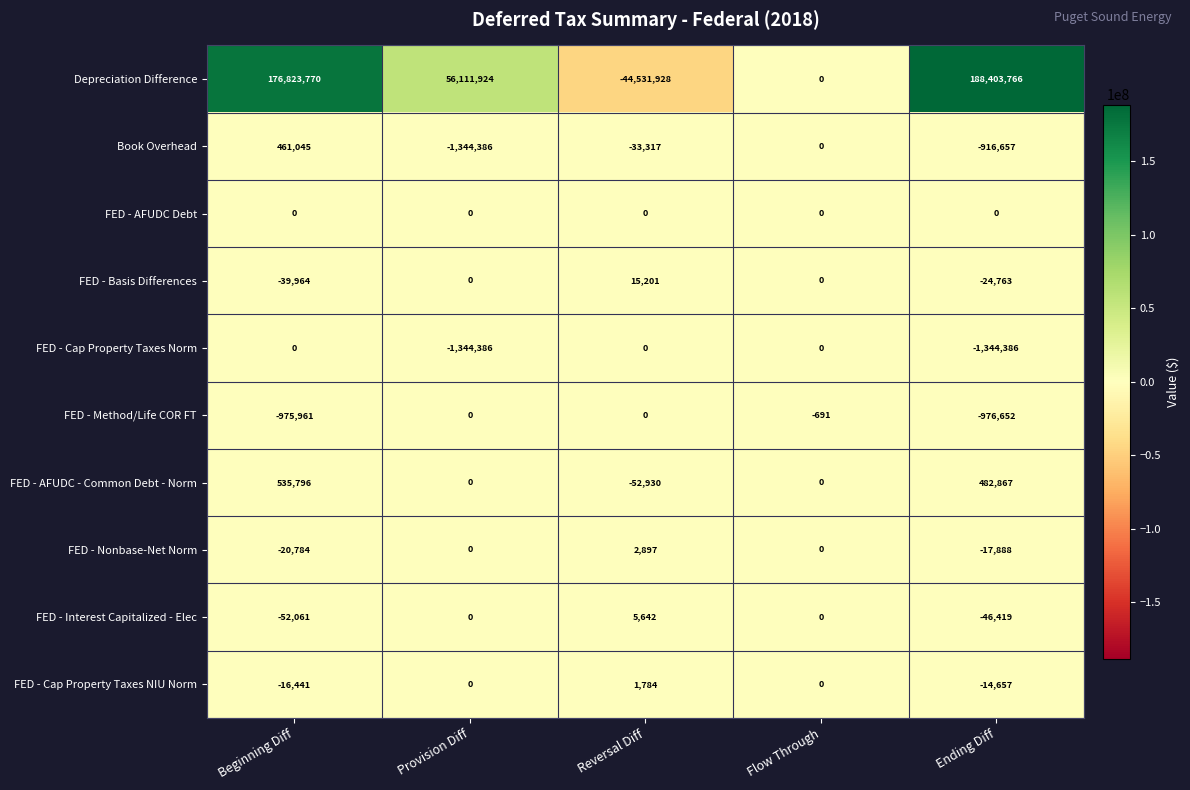

What is the total value across all series at Ending Diff?

185545211